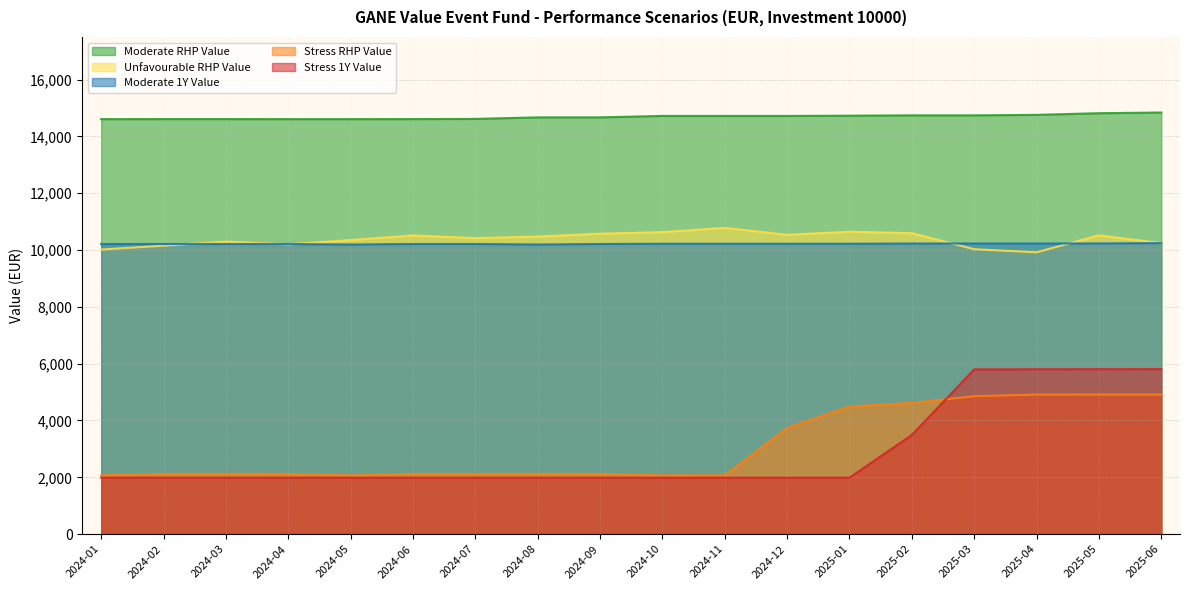

What position from the right is 2024-01?

18